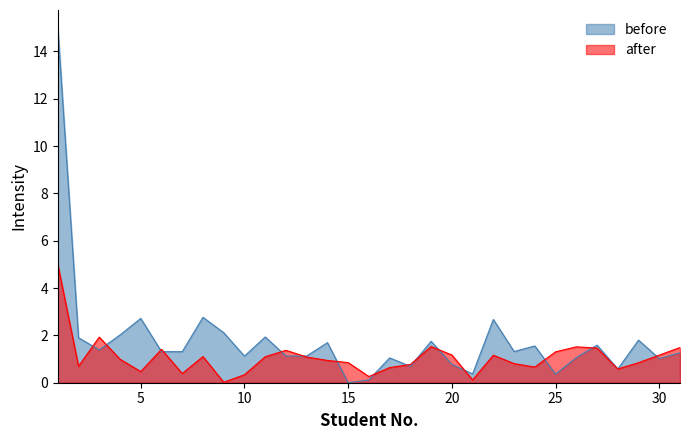

How many categories are shown in the chart?

31